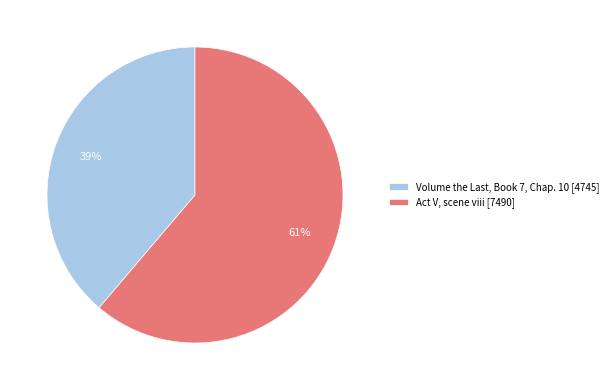

What is the largest slice in the pie chart?

Act V, scene viii